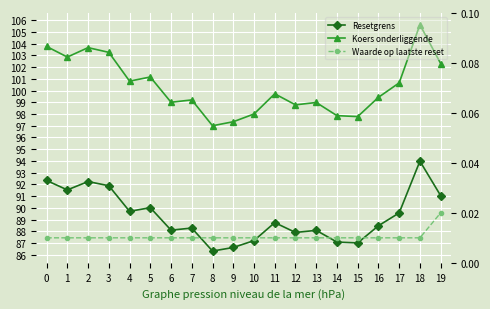

True or false: Koers onderliggende has a value of 98.8 at 12.

True